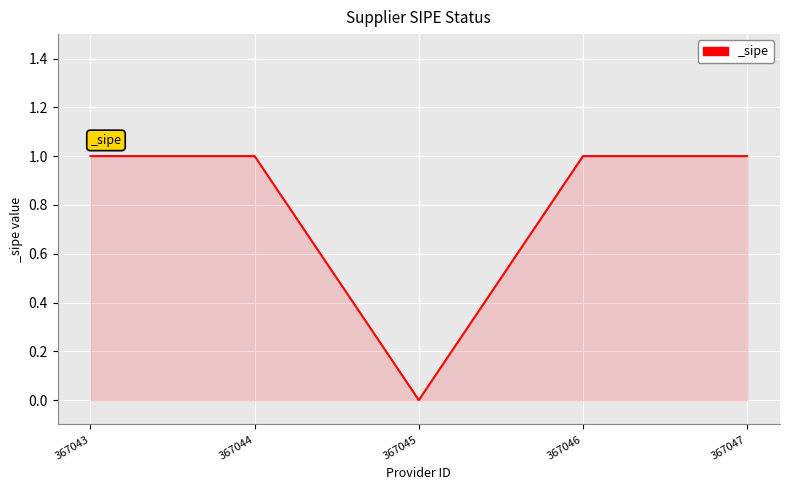

Which has a higher value, 367045 or 367046?

367046